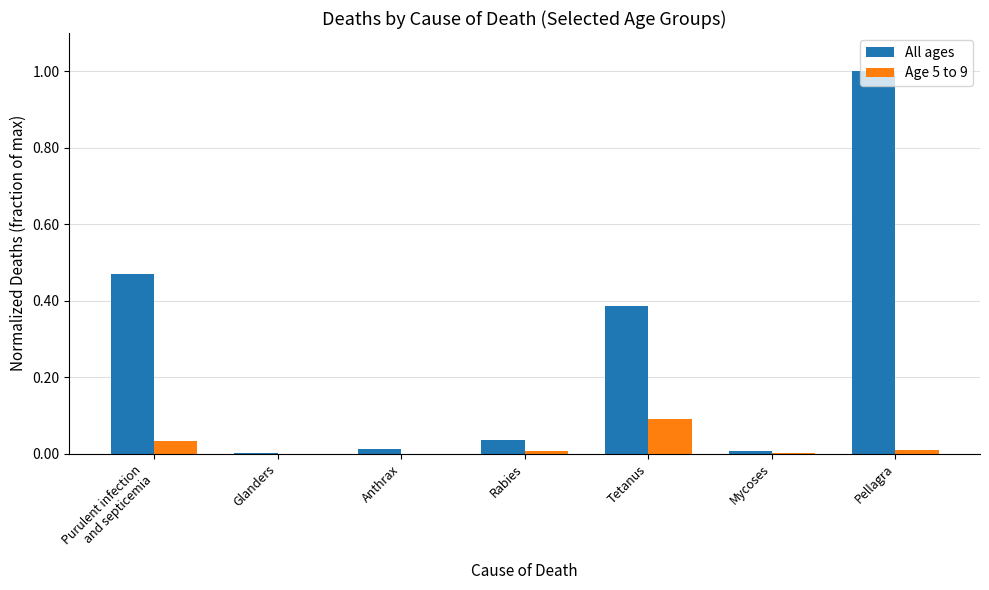

Does the chart contain stacked bars?

No